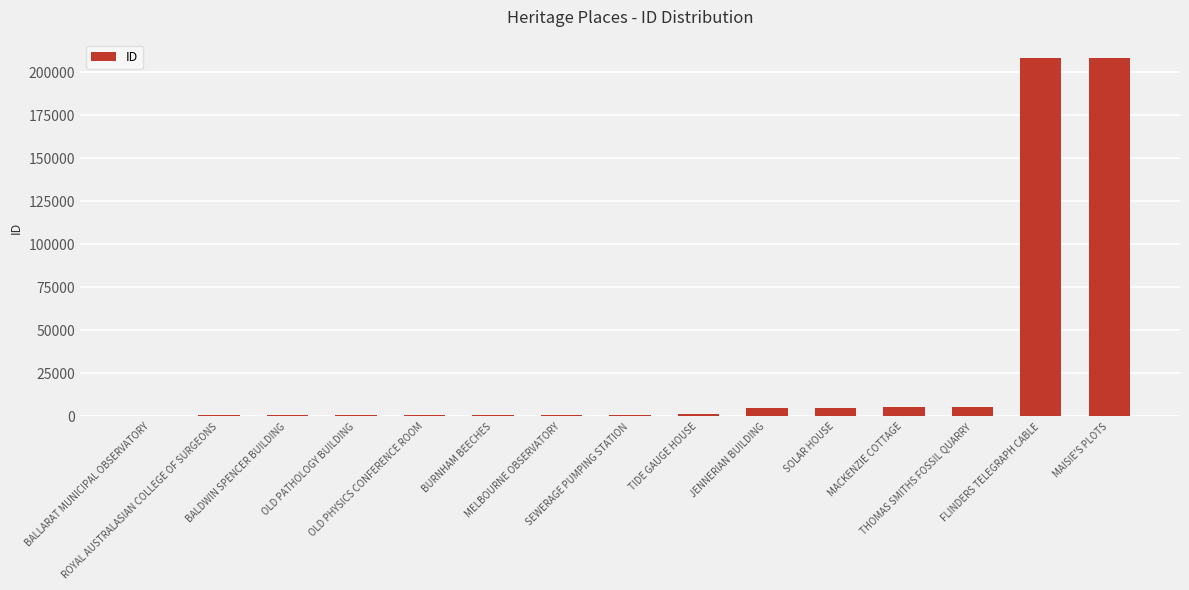

What is the maximum value shown in the chart?

208374